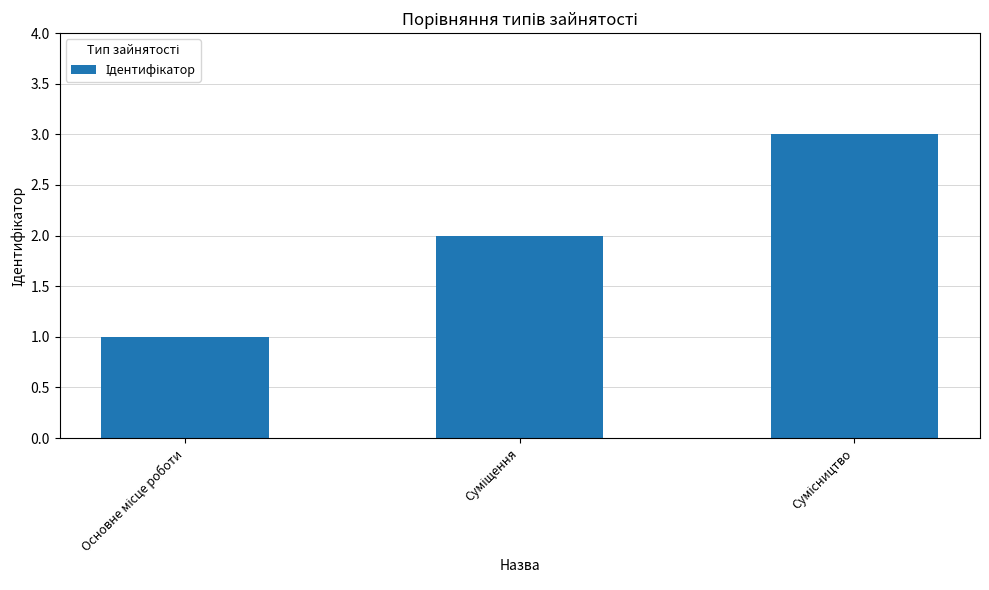

What is the greatest value displayed?

3